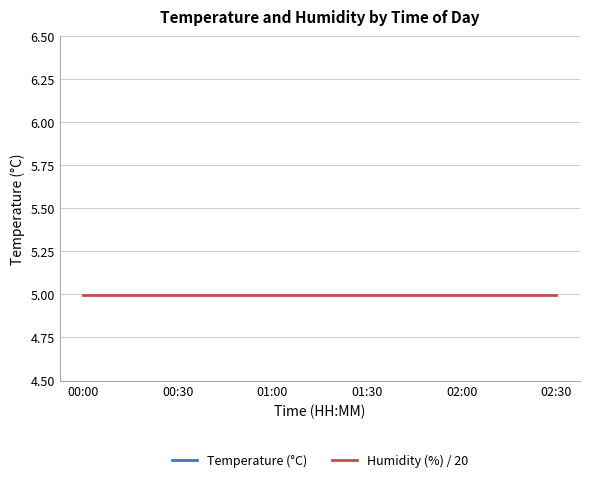

What is the label of the 6th point from the left?

02:30